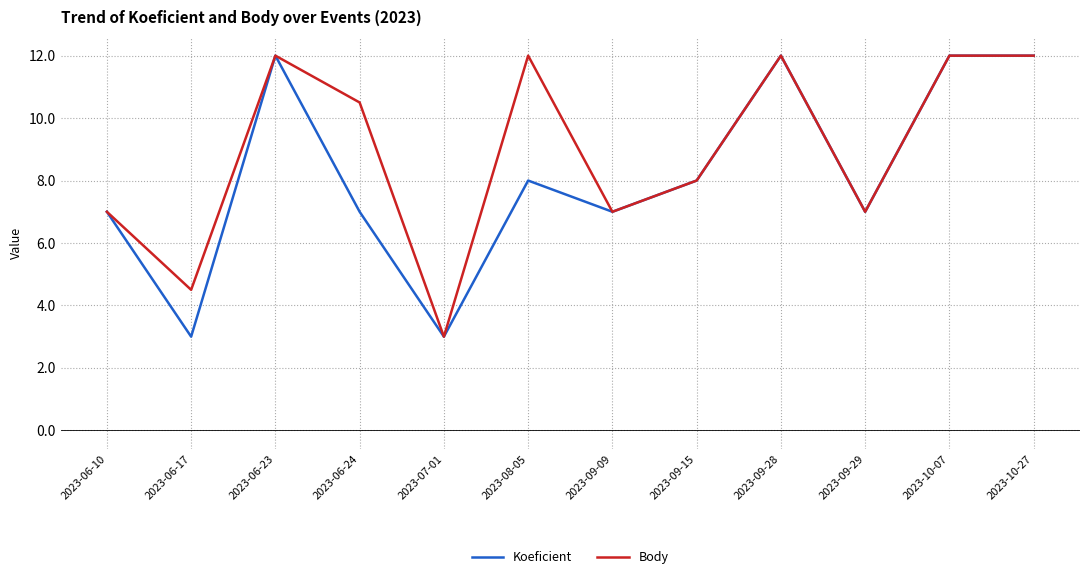

Count the Body values in the range 7 to 12.

10